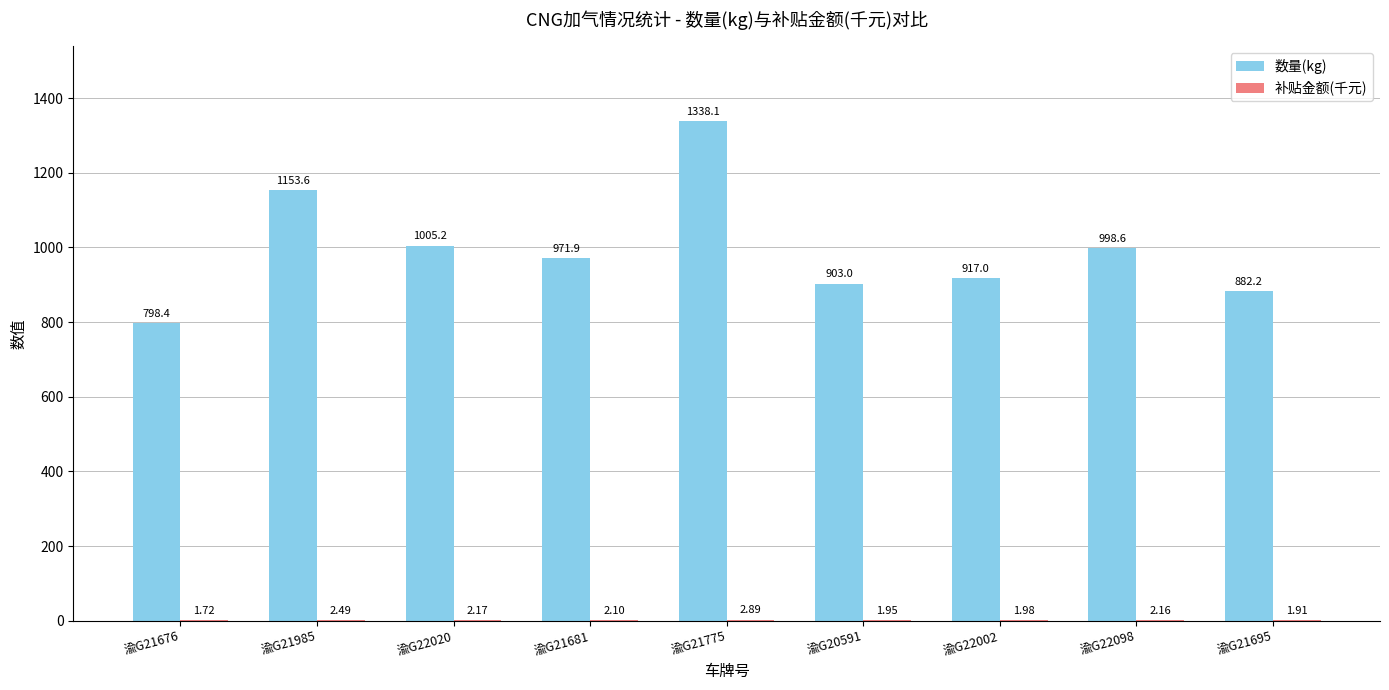

How many categories are shown in the chart?

9